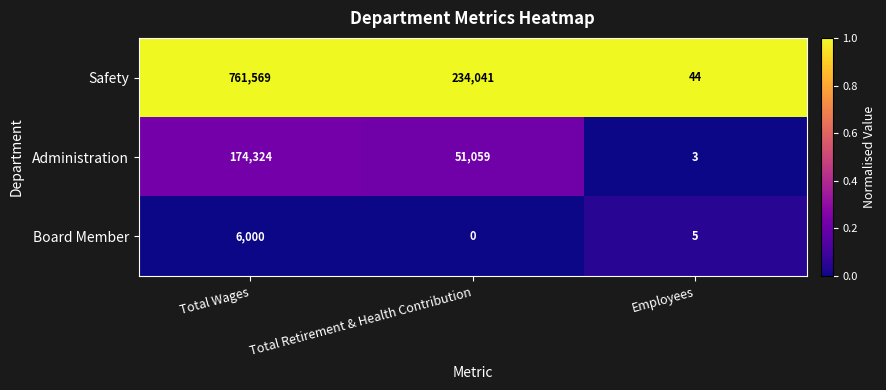

Reading right to left, extract all data points from this chart.

Safety: Employees=44	Total Retirement & Health Contribution=234041	Total Wages=761569
Administration: Employees=3	Total Retirement & Health Contribution=51059	Total Wages=174324
Board Member: Employees=5	Total Retirement & Health Contribution=0	Total Wages=6000